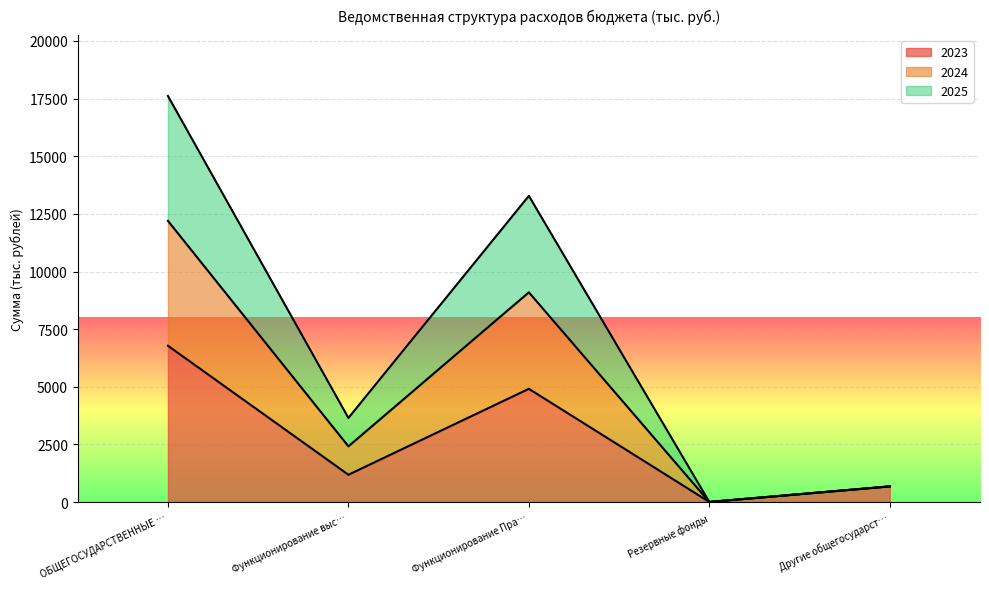

What is the label of the 3rd point from the right?

Функционирование Пра…